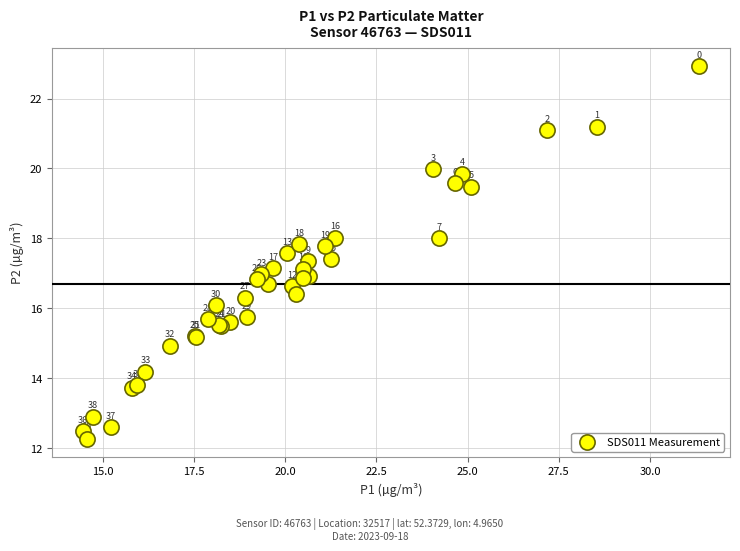

What Y value in the scatter plot is closest to 17?

17.0